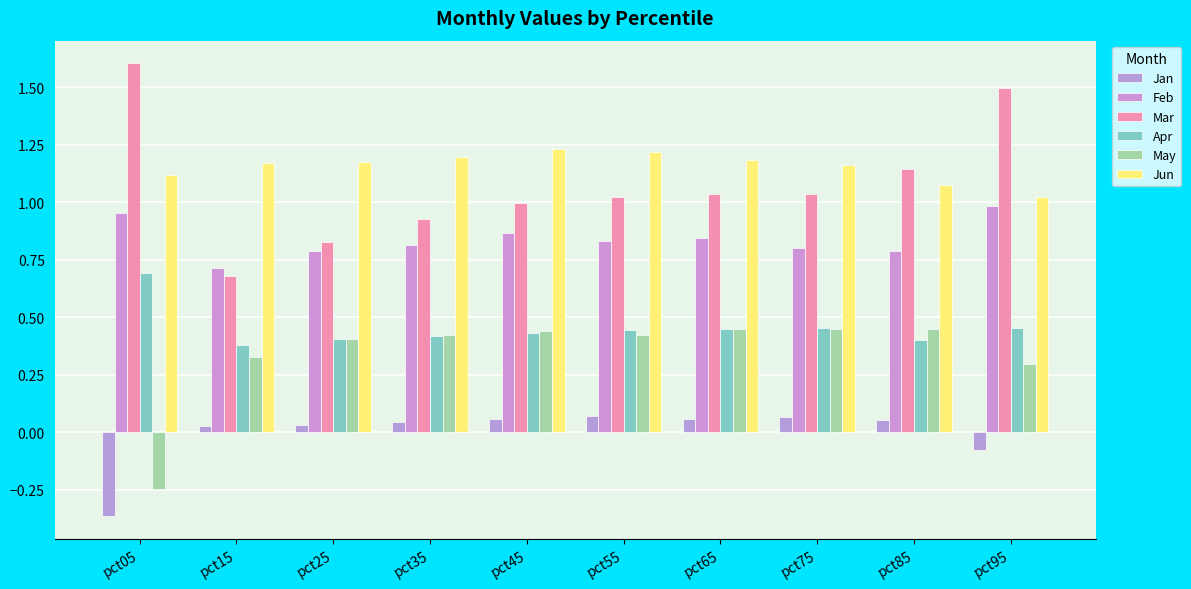

What is the value of the Feb bar at the 7th from the left?

0.8